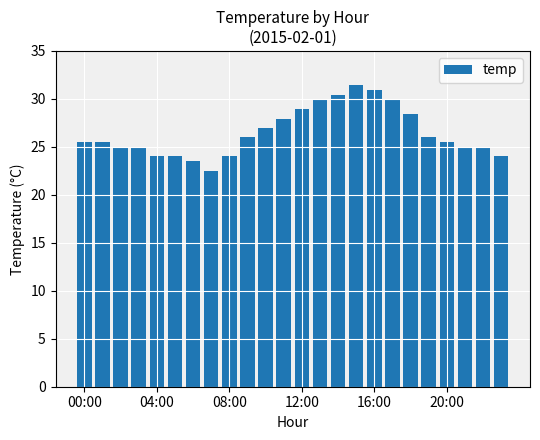

What is the value of the 1st bar from the left?

25.5